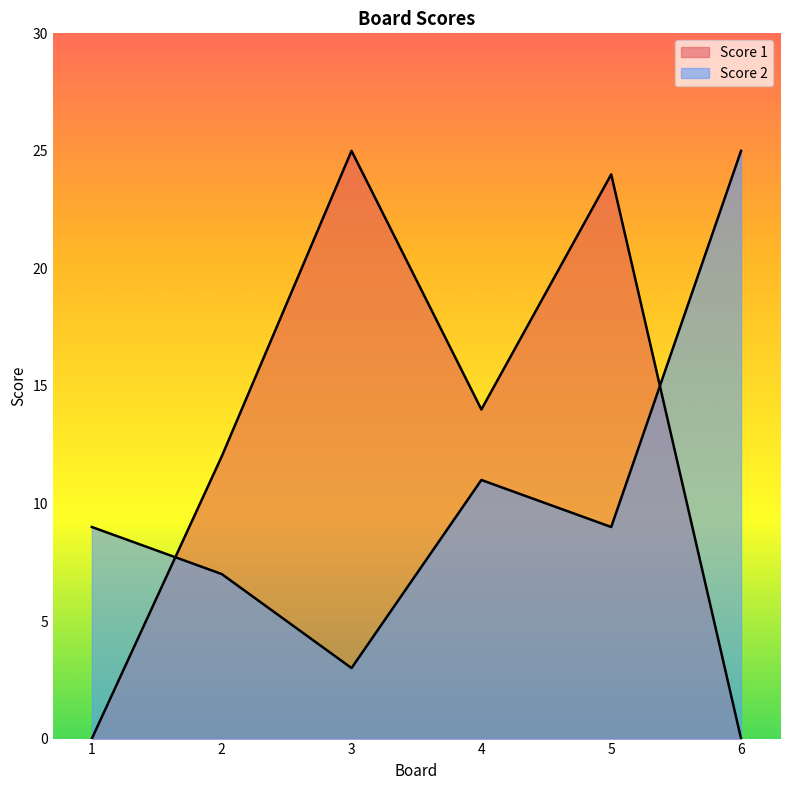

The value of Score 2 at 2 is 12. True or false?

False